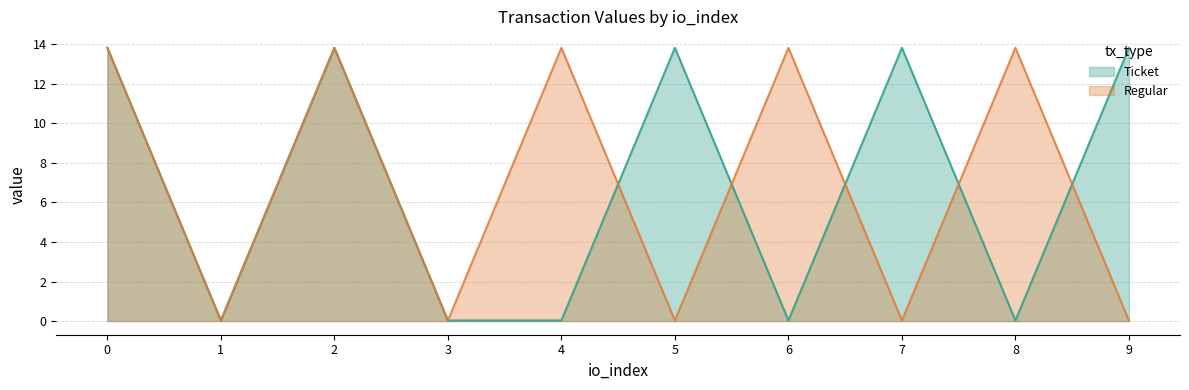

Where is the first local maximum for Regular?

2